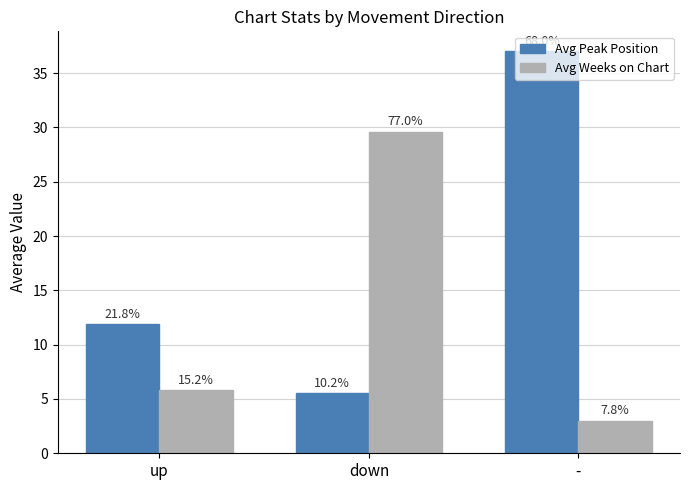

Does the chart contain stacked bars?

No